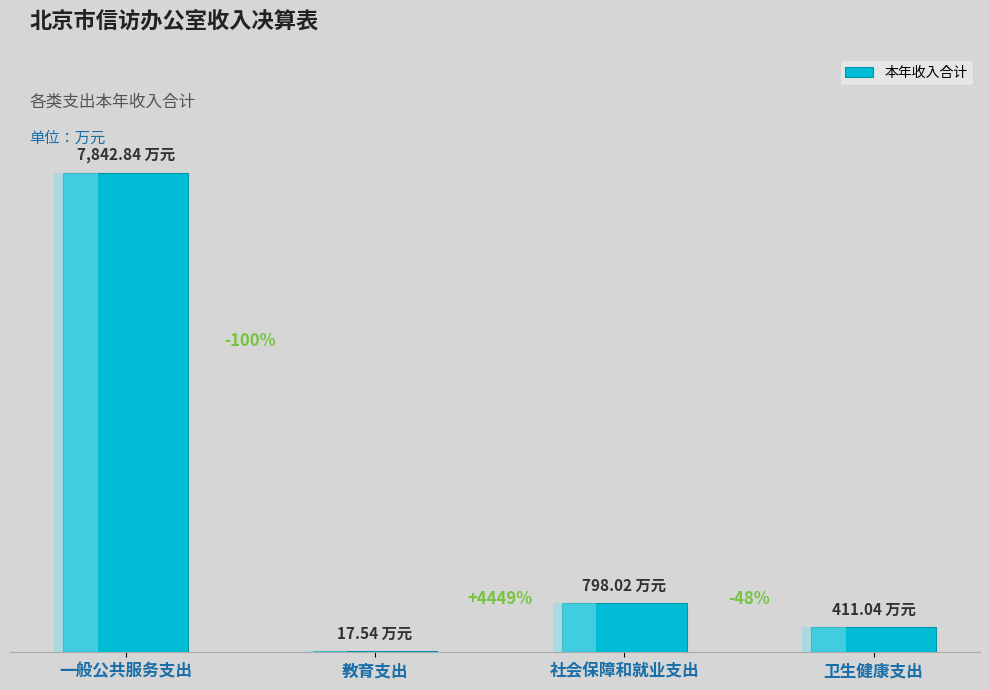

What position from the right is 一般公共服务支出?

4